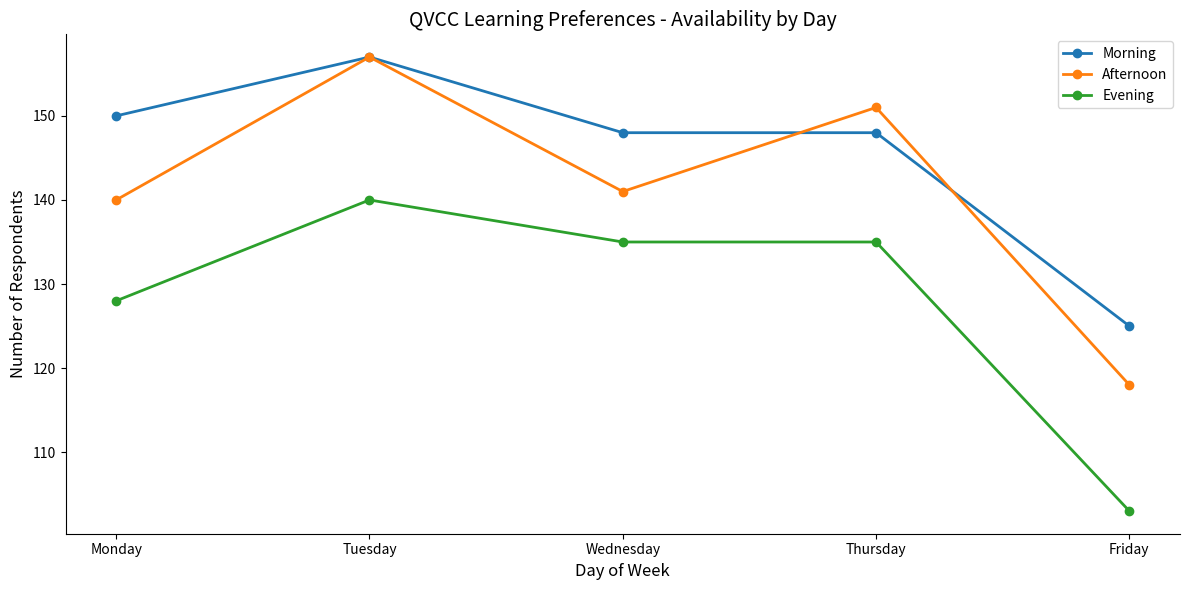

Which series has the widest spread of values?

Afternoon